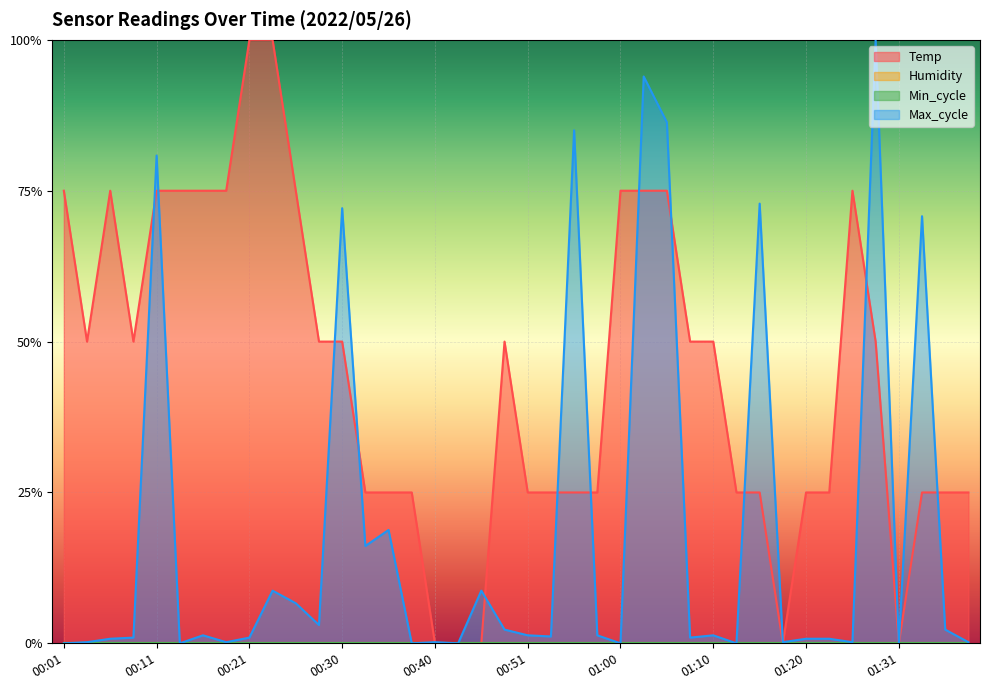

What is the difference between the highest and lowest values at 01:15?

0.5